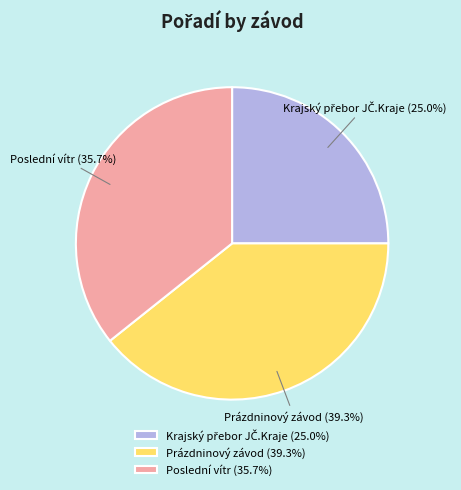

Between Prázdninový závod (39.3%) and Poslední vítr (35.7%), which is larger?

Prázdninový závod (39.3%)